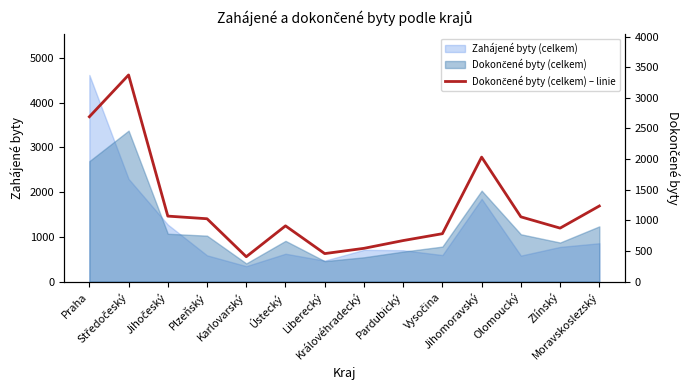

Where is the first local minimum?

Karlovarský